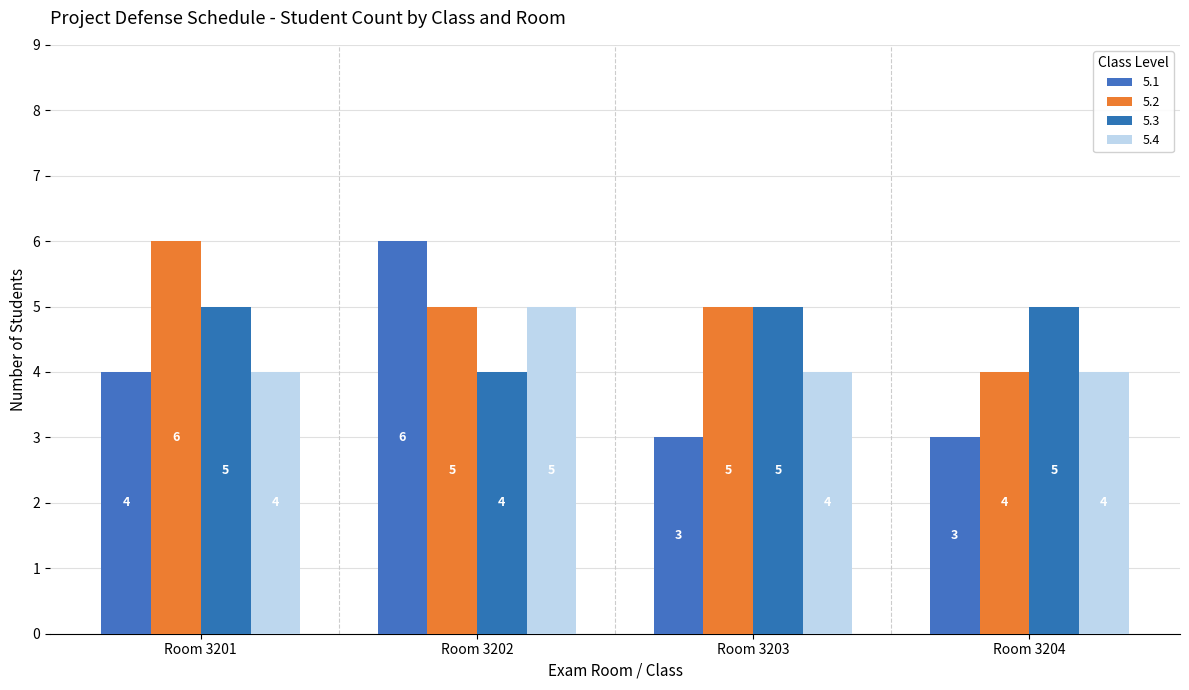

What is the total value across all series at Room 3201?

19